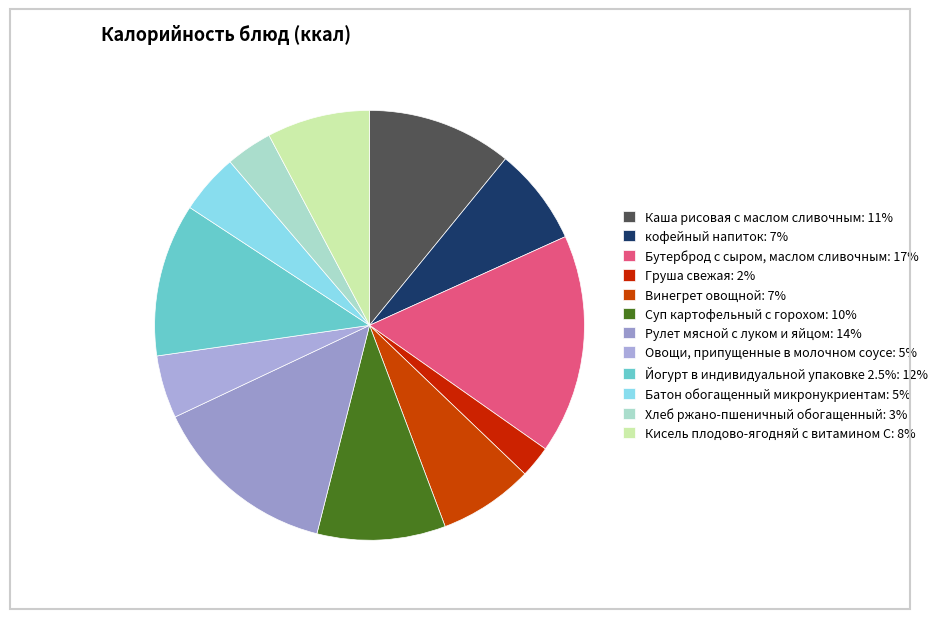

What percentage is the кофейный напиток slice, to the nearest percent?

7%